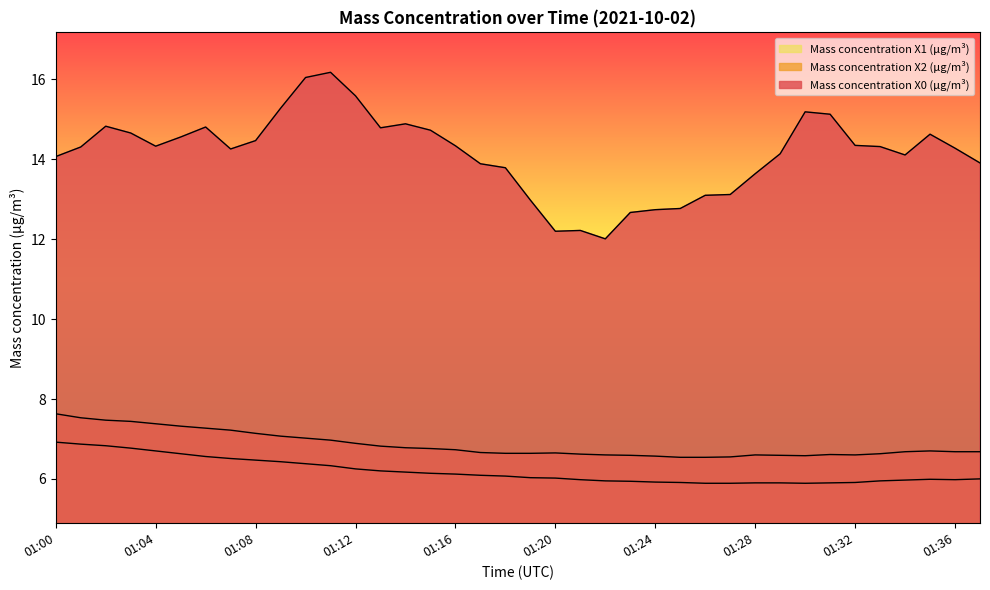

What is the minimum value for Mass concentration X1 (μg/m³)?

5.9